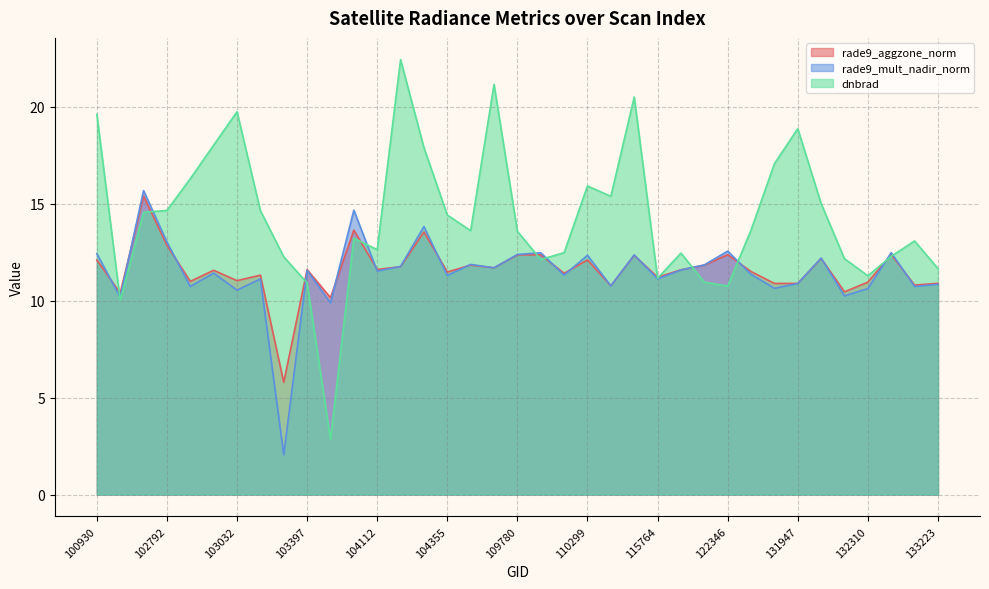

True or false: rade9_aggzone_norm has more than 1 interior local peaks.

True